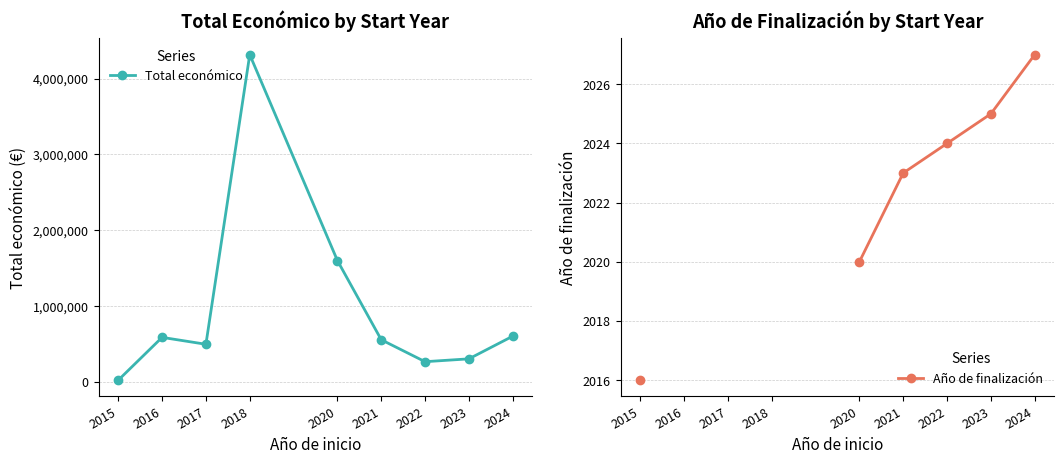

Rank the series by their maximum value, from lowest to highest.

Año de finalización, Total económico